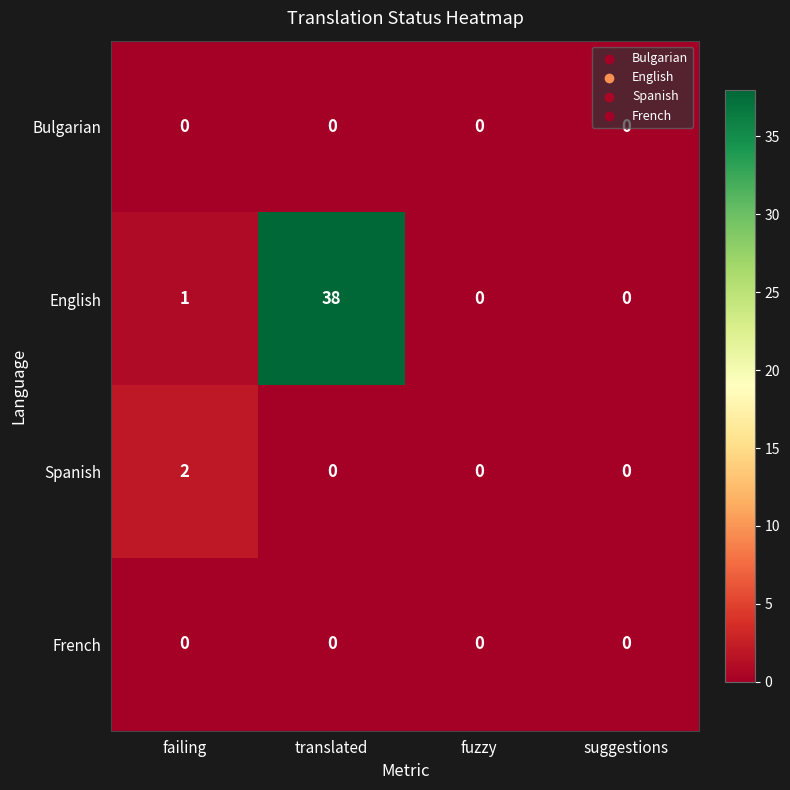

True or false: English has a value of 38 at translated.

True